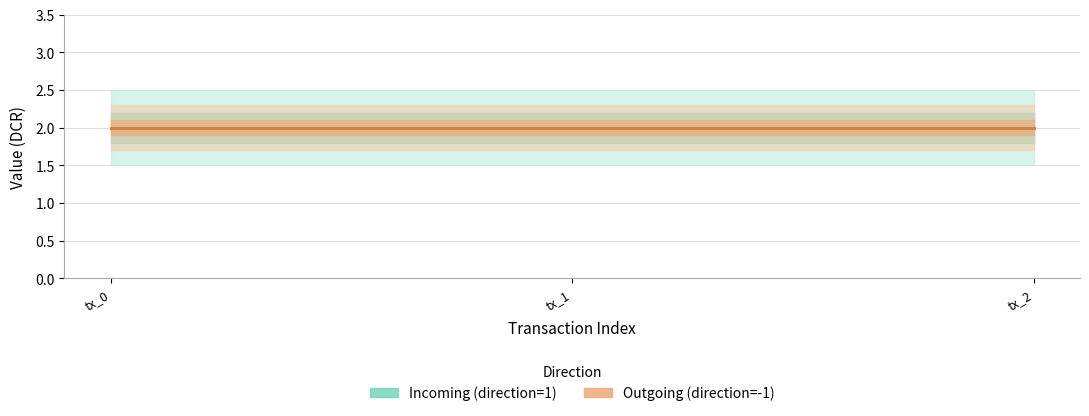

Between tx_0 and tx_1, which is larger?

tx_1